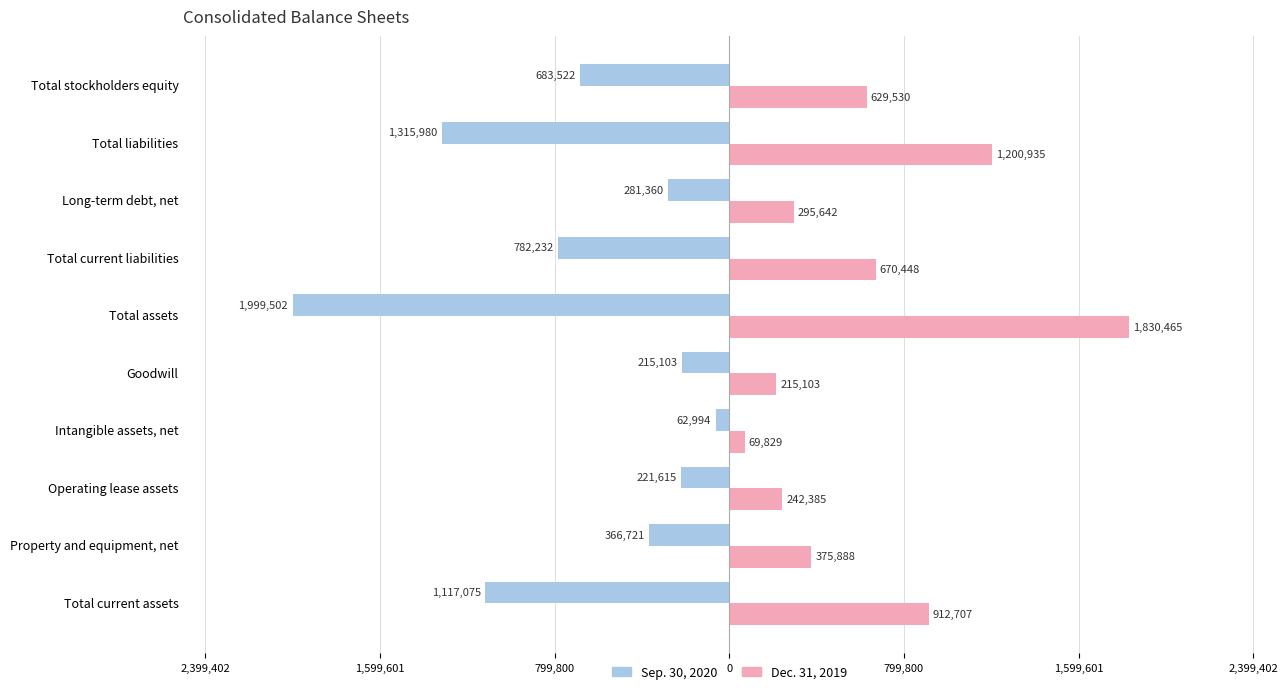

Count the number of data series in this chart.

2